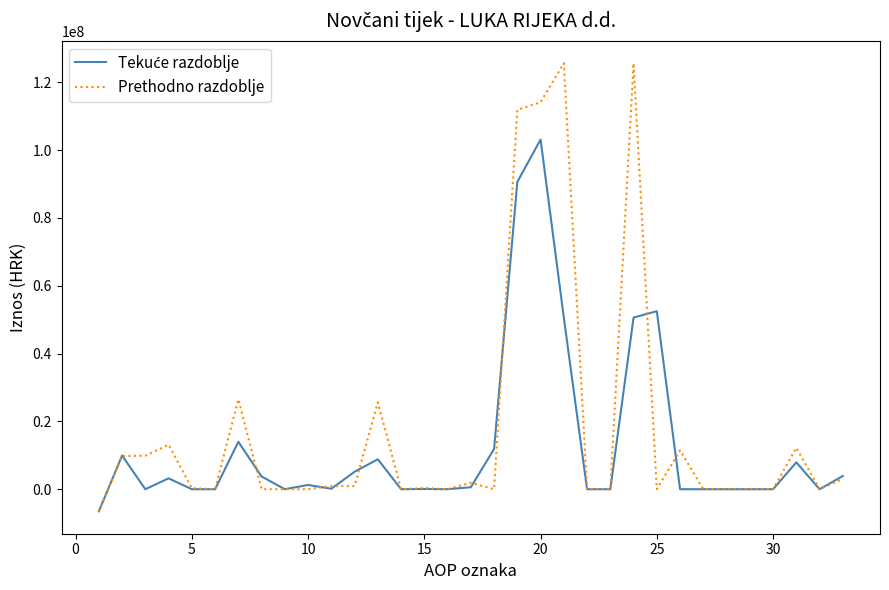

Which series has the largest range (max minus min)?

Prethodno razdoblje